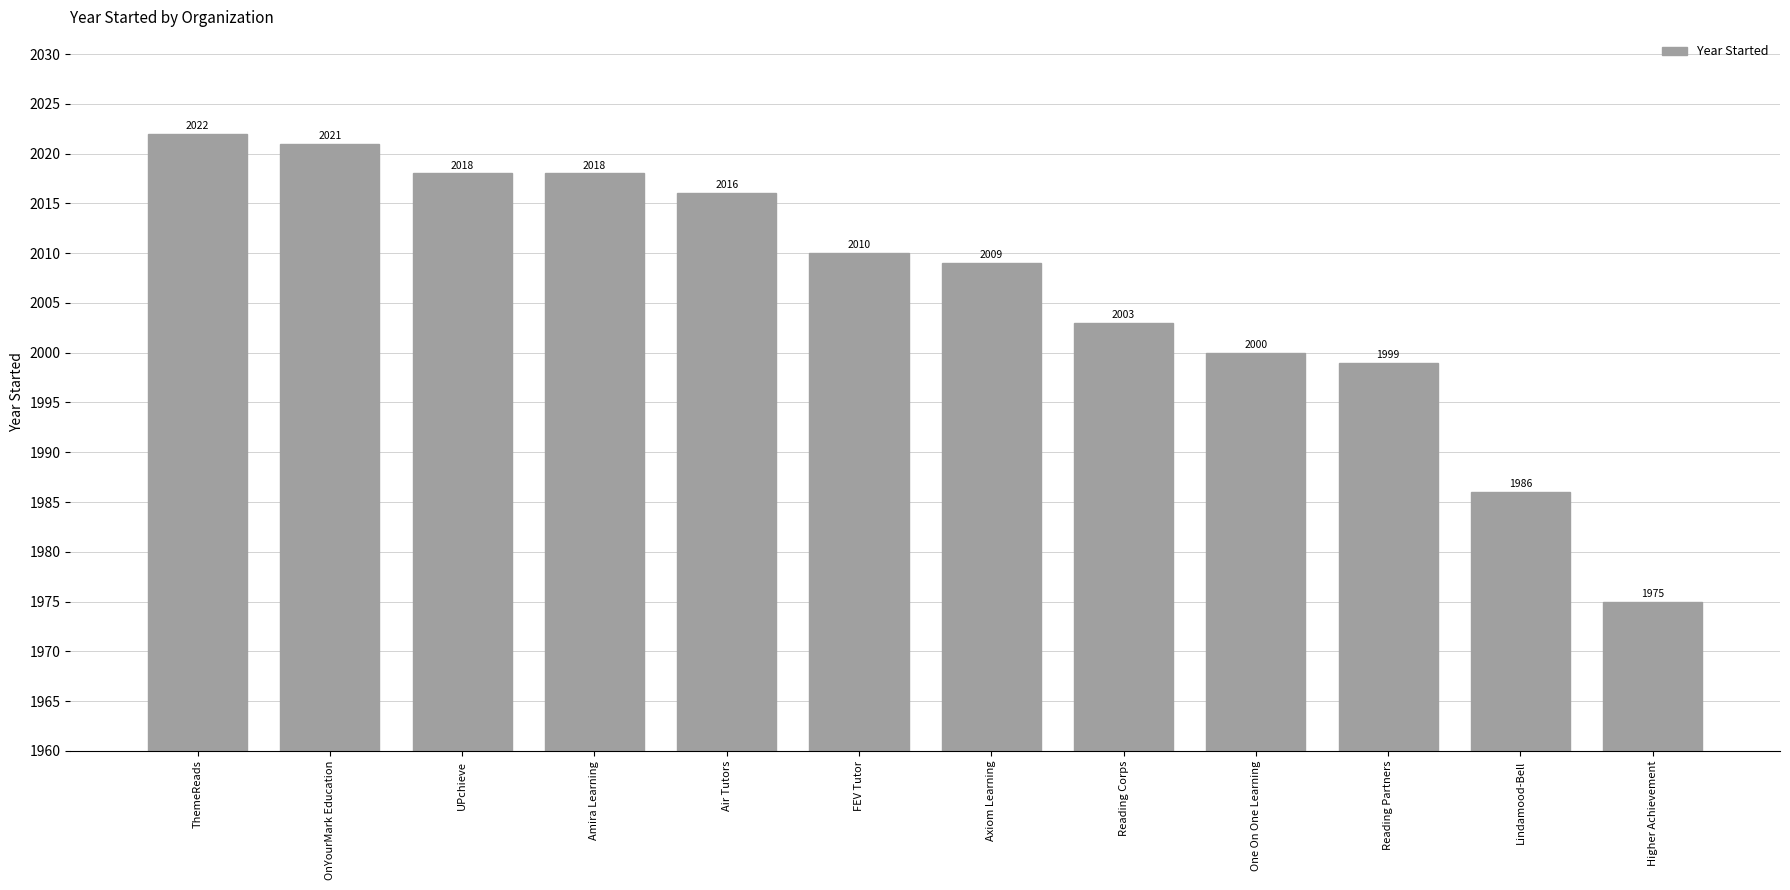

The value at One On One Learning is 3173. True or false?

False